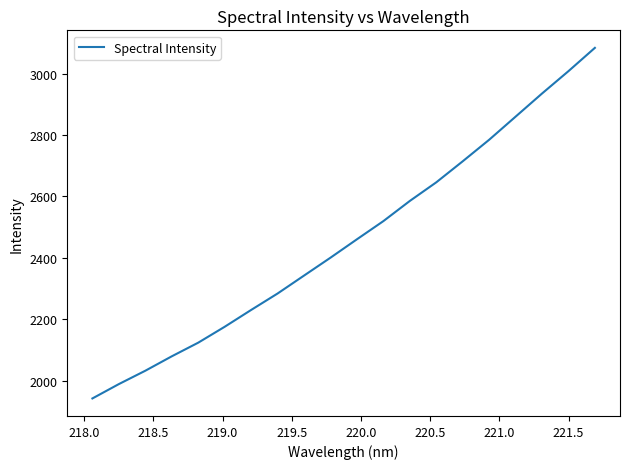

How many categories are shown in the chart?

20